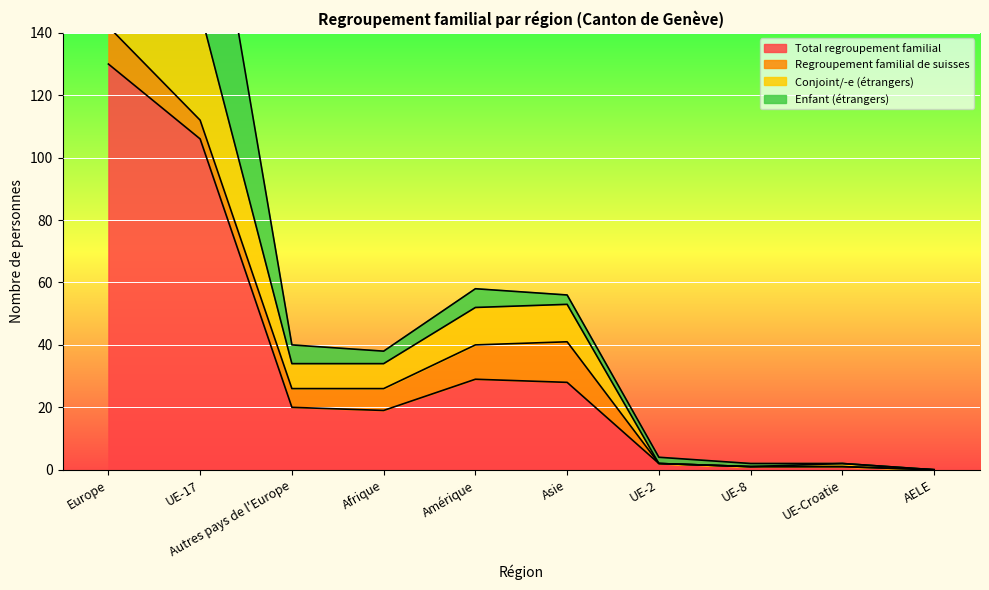

Which series has the widest spread of values?

Enfant (étrangers)